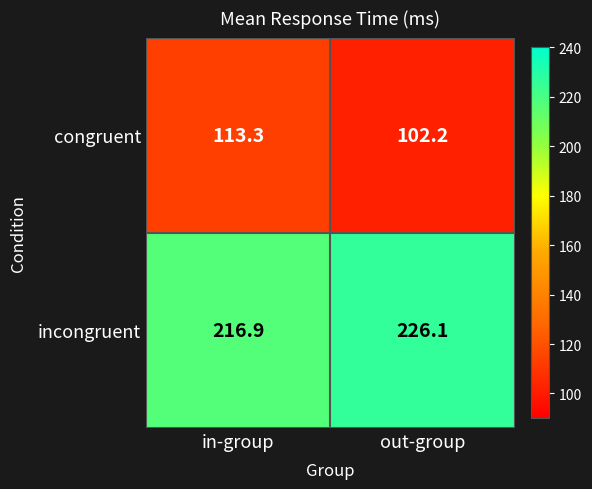

List the series in order of their overall mean, highest first.

incongruent, congruent